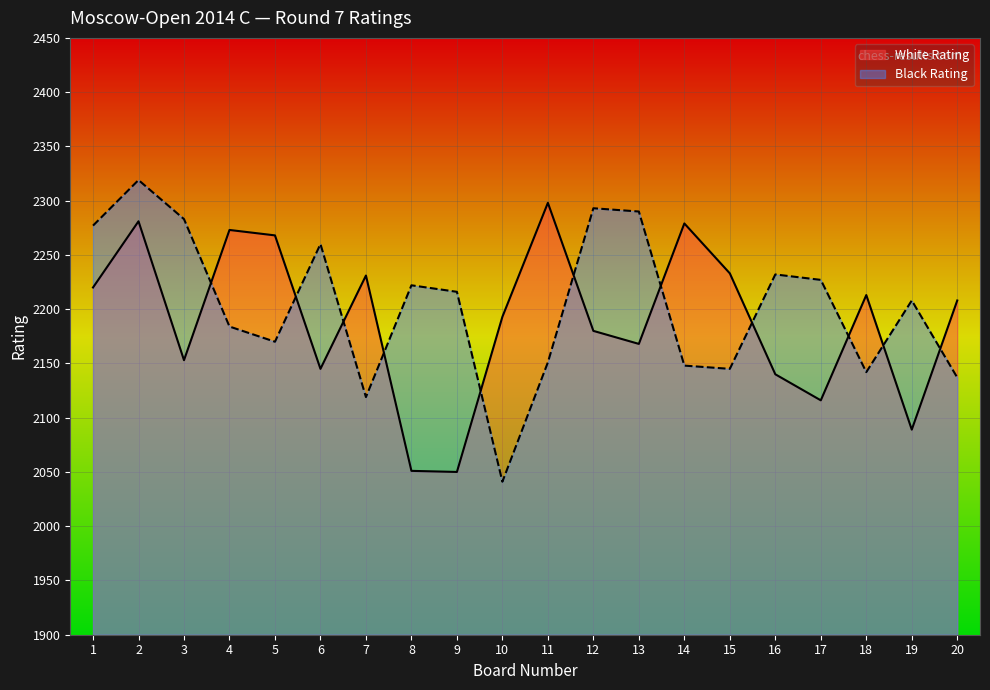

True or false: White Rating and Black Rating intersect in this chart.

True